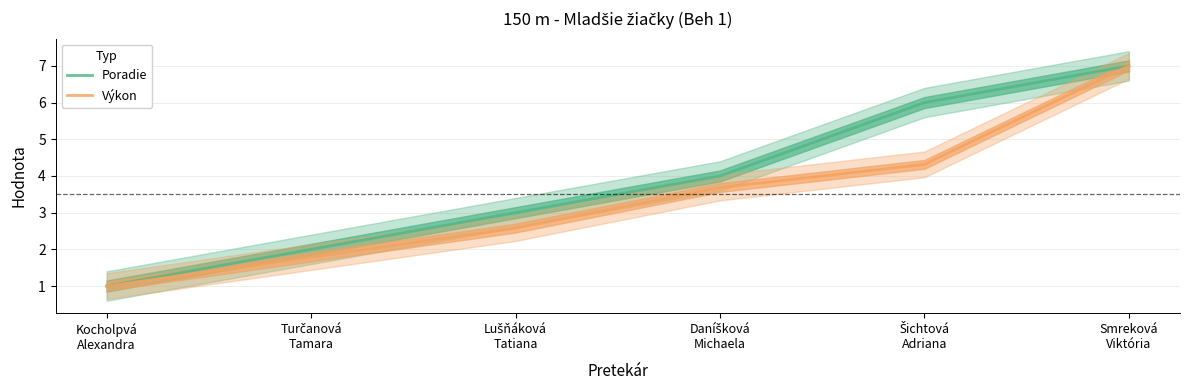

Rank the series by their average value, from lowest to highest.

Výkon, Poradie